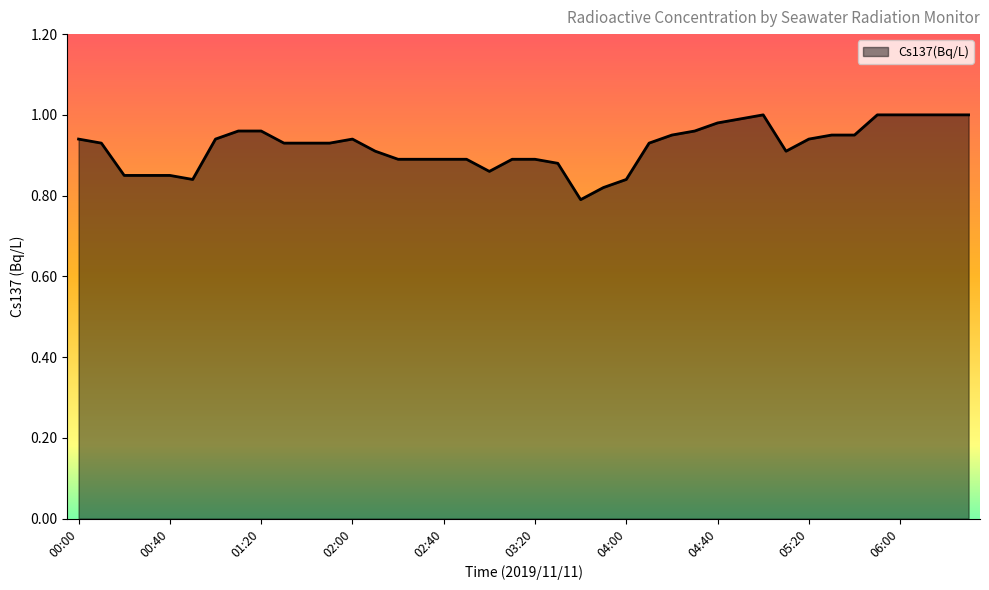

Count the number of categories in the chart.

40